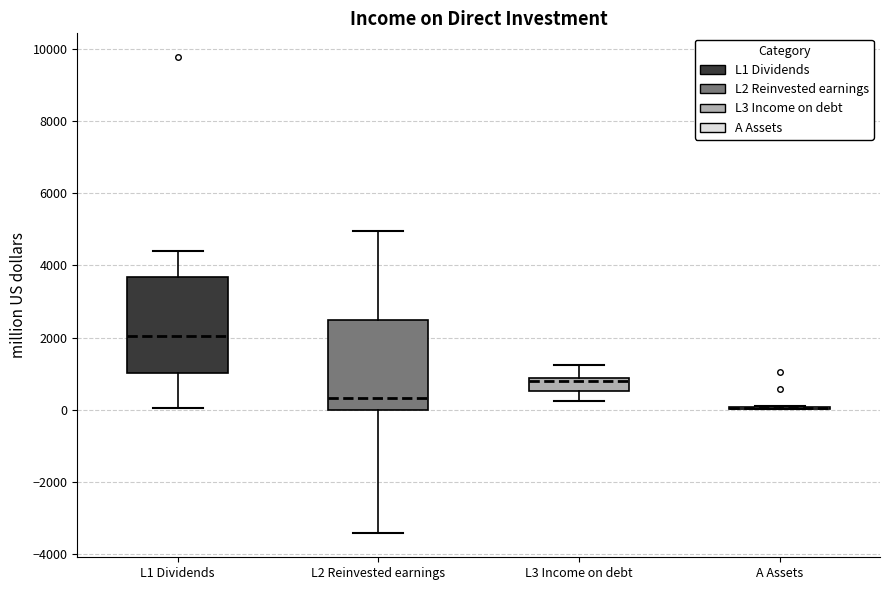

Reading left to right, read every box against the y-axis: the position of its median line, the range the box covers, and the ends of its whiskers. The values are not printed on the chart, so give them approximately, as read against the axis.

L1 Dividends: median 2000, box 1000 to 3600, whiskers 0 to 4400
L2 Reinvested earnings: median 400, box 0 to 2400, whiskers -3400 to 5000
L3 Income on debt: median 800 (just below the box's upper edge), box 600 to 800, whiskers 200 to 1200
A Assets: box collapsed to a line at 0, whiskers 0 to 200